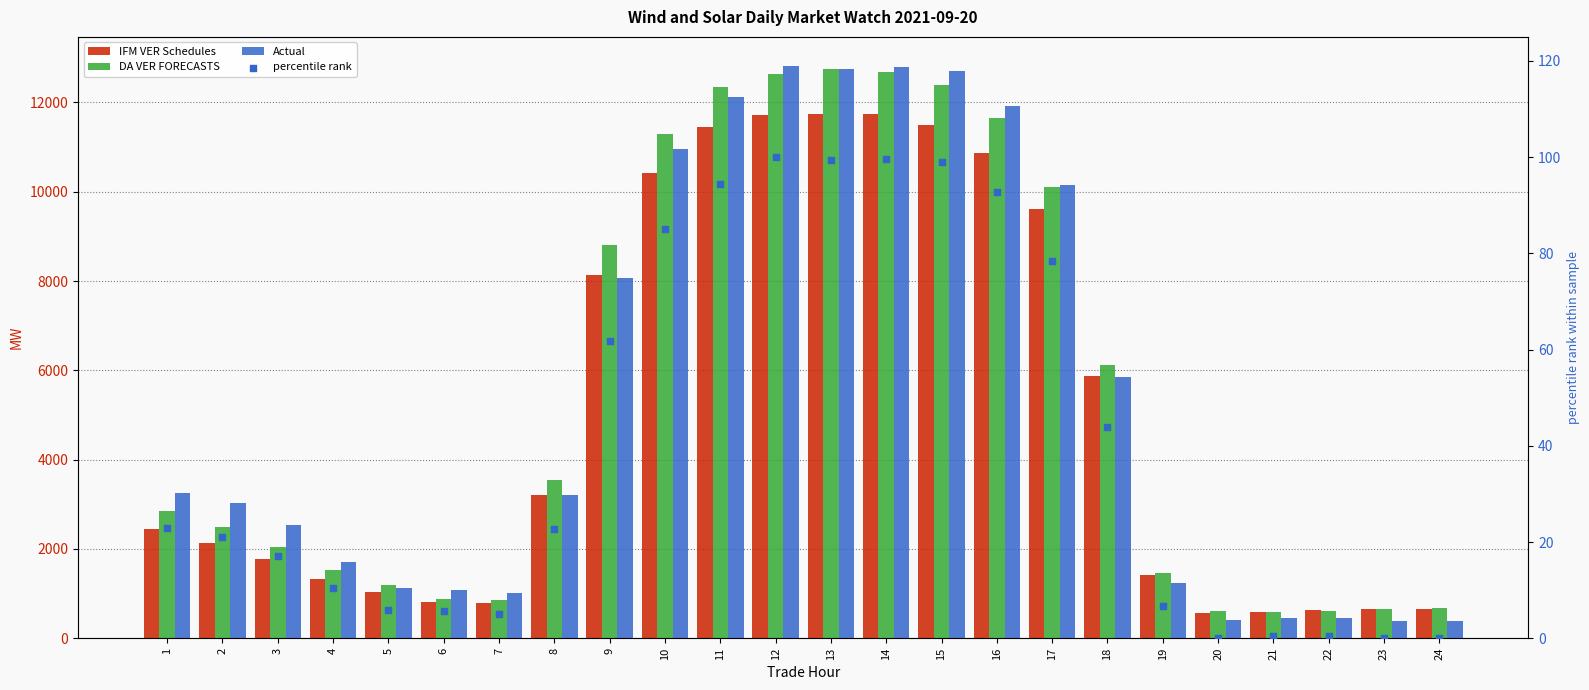

Which series has the widest spread of Y values?

Actual